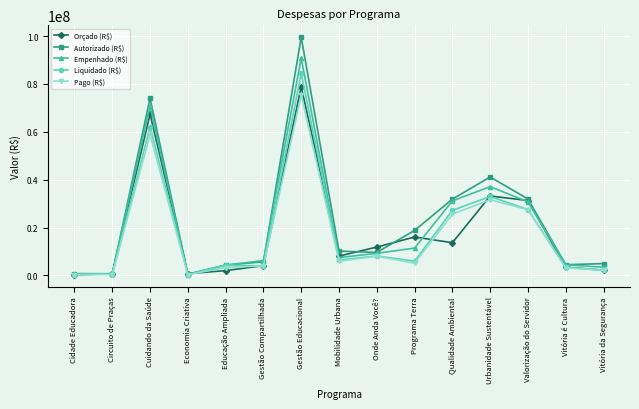

What value does the Orçado (R$) series have at Cuidando da Saúde?

67338305.0